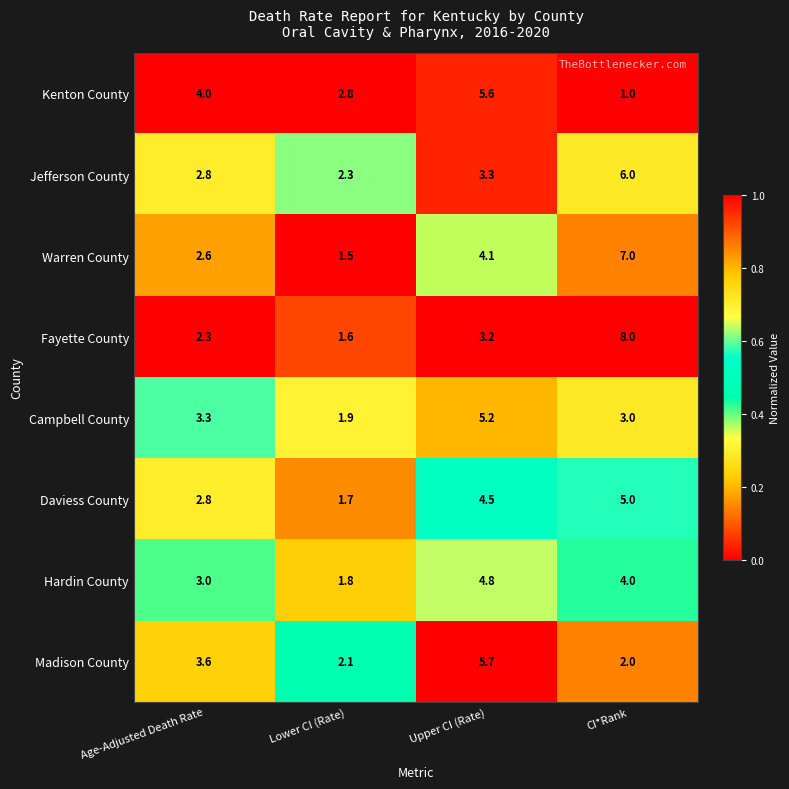

List the series in order of their peak value, lowest first.

Hardin County, Daviess County, Campbell County, Kenton County, Madison County, Jefferson County, Warren County, Fayette County